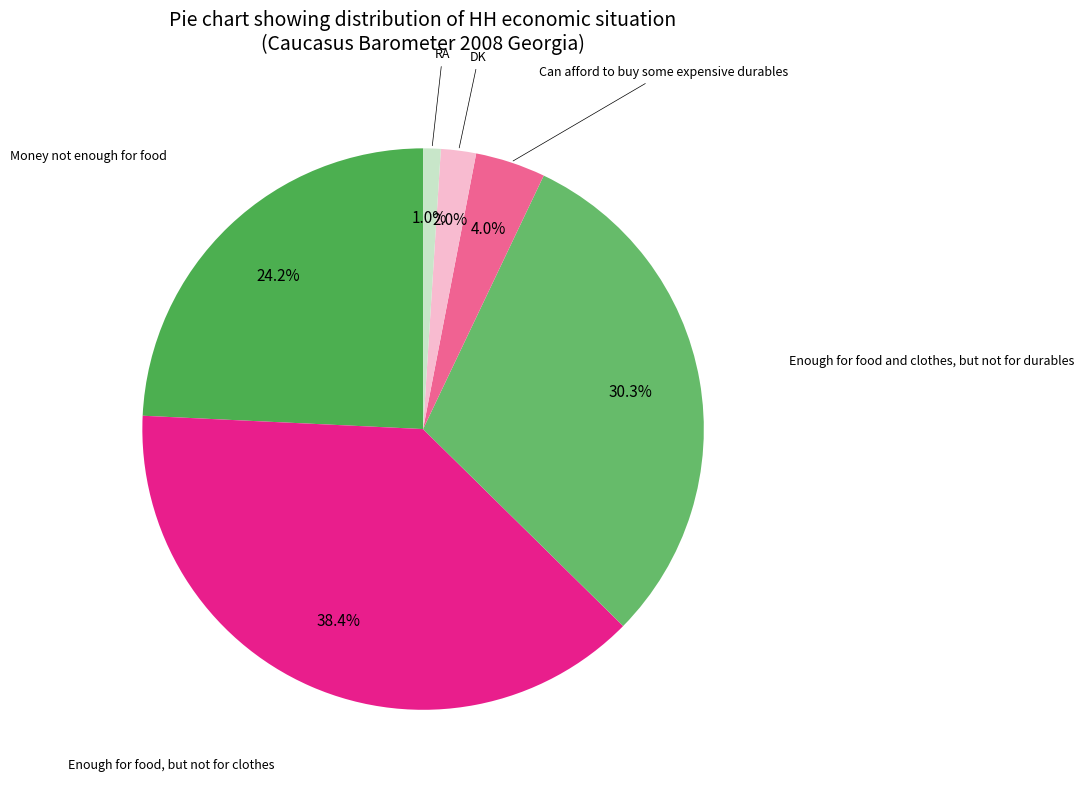

To the nearest percent, what is the average slice percentage?

17%